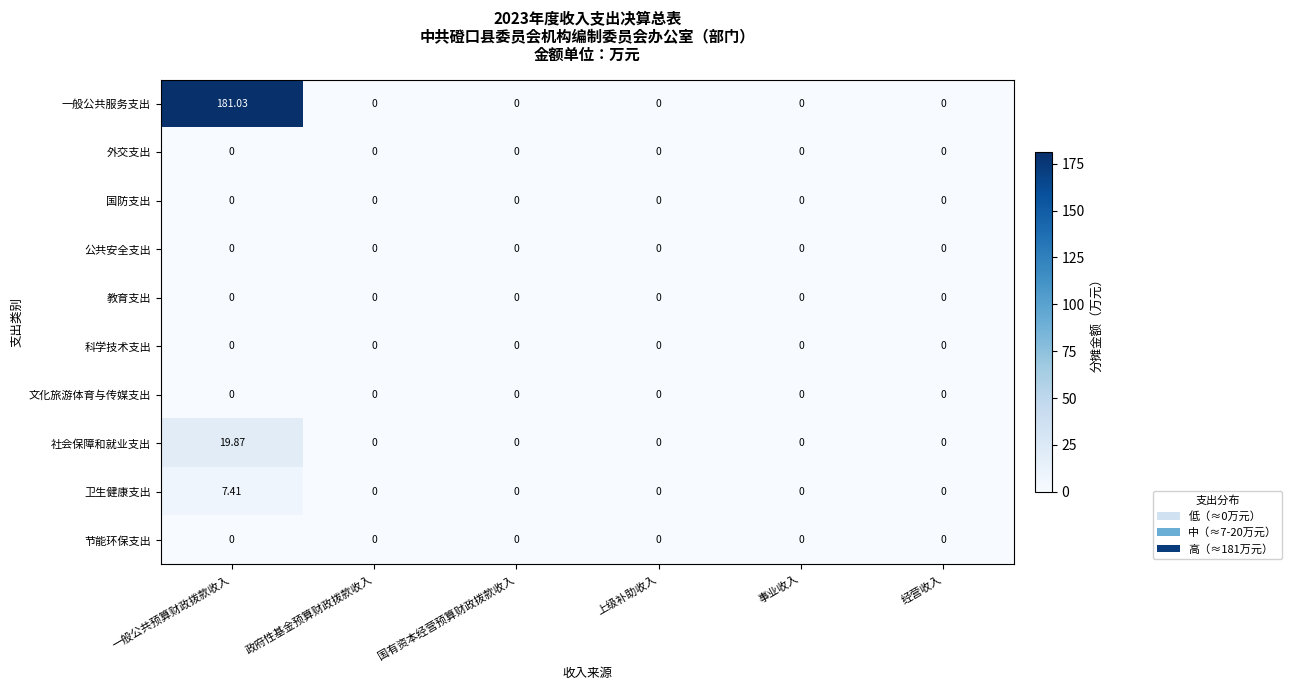

At which category does the chart reach its peak across all series?

一般公共预算财政拨款收入